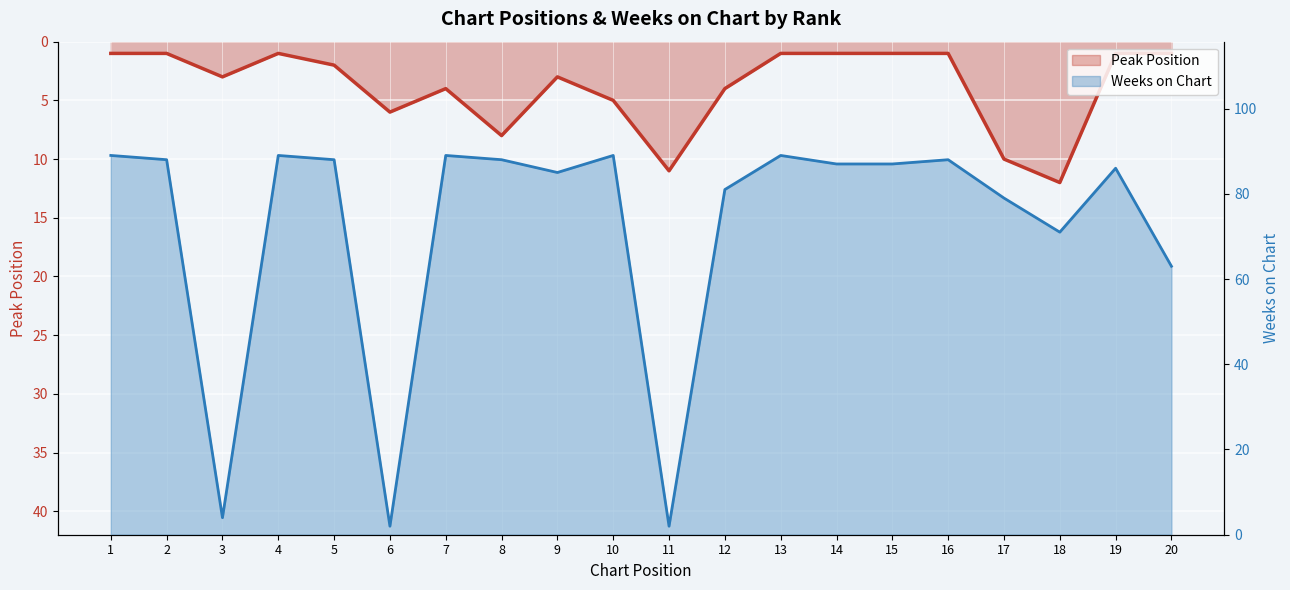

Where is Weeks on Chart nearest to the value 45?

20